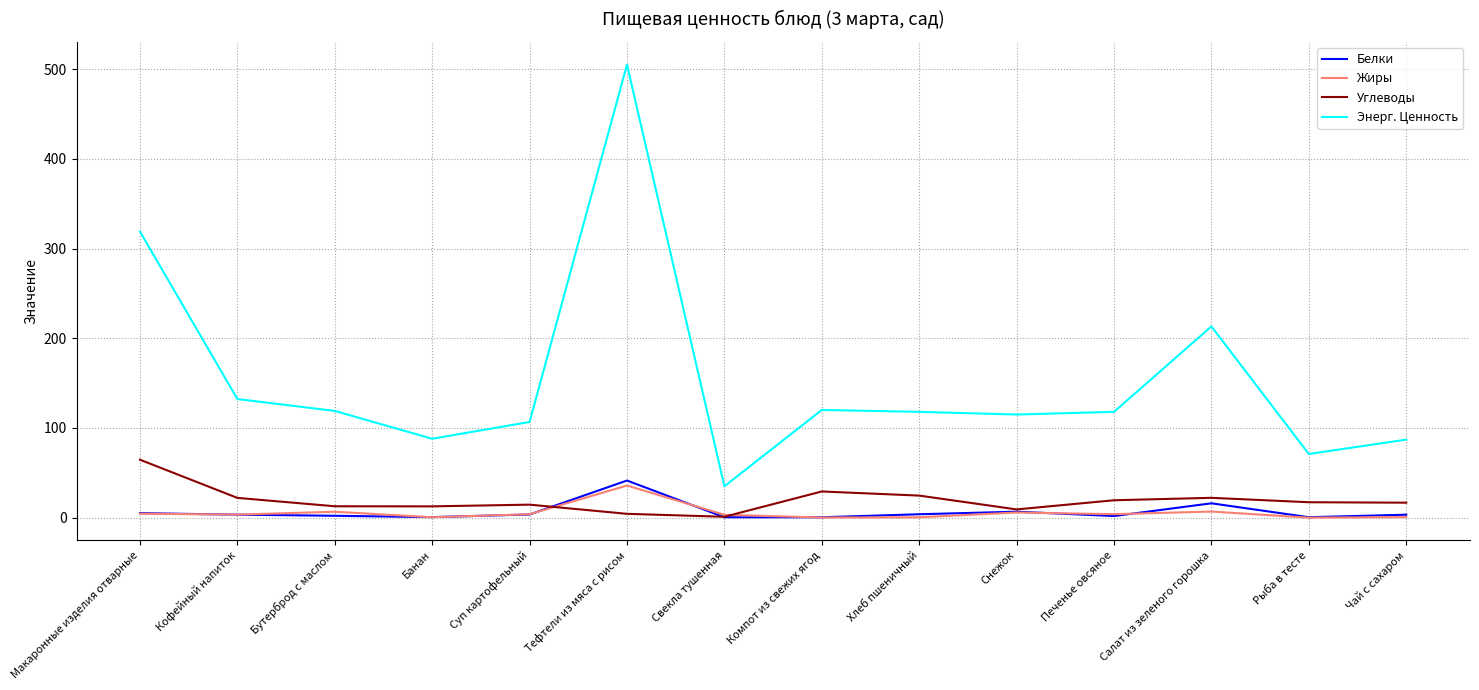

The value of Углеводы at Кофейный напиток is 22.1. True or false?

True